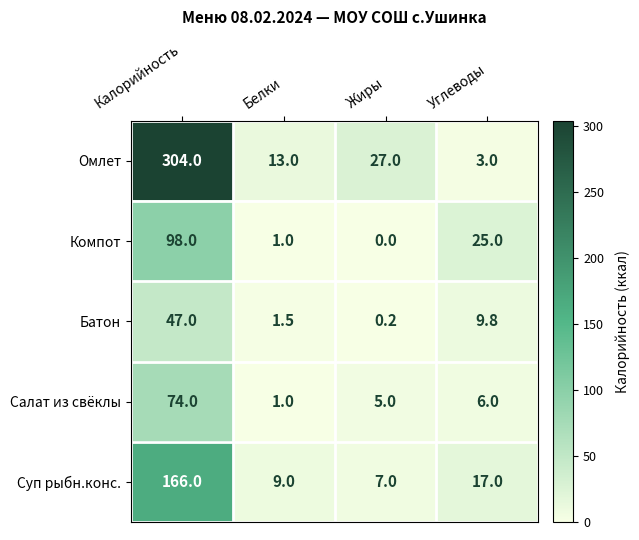

Rank the series at Углеводы from lowest to highest value.

Омлет, Салат из свёклы, Батон, Суп рыбн.конс., Компот